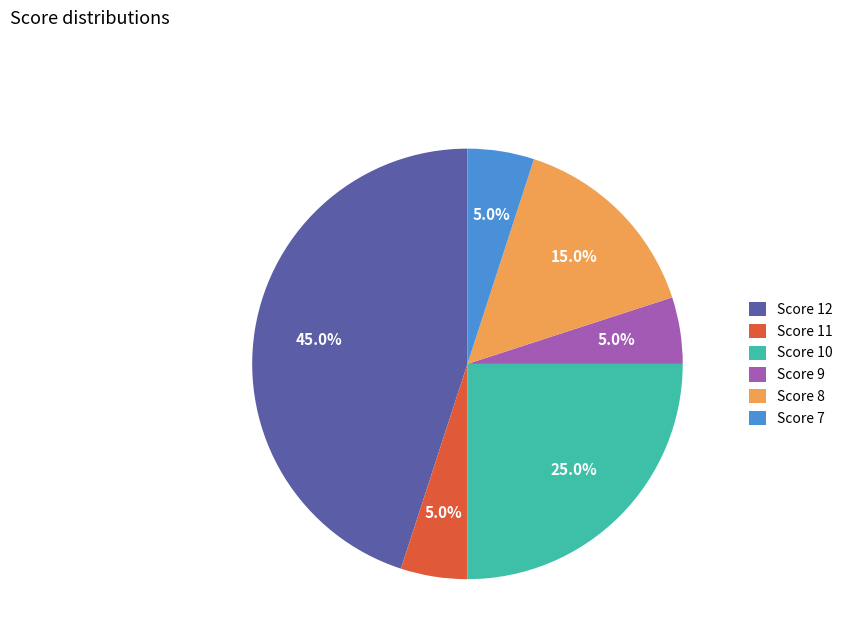

To the nearest percent, what is the difference between the Score 12 and Score 9 slice percentages?

40%